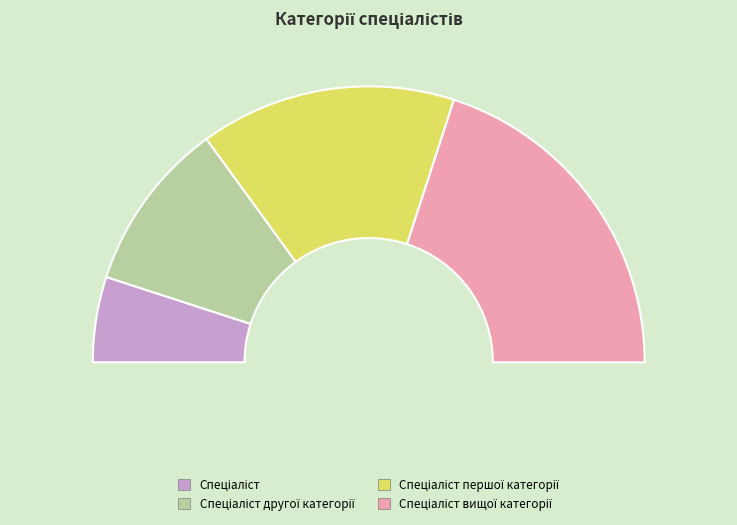

To the nearest percent, what portion does Спеціаліст represent?

10%